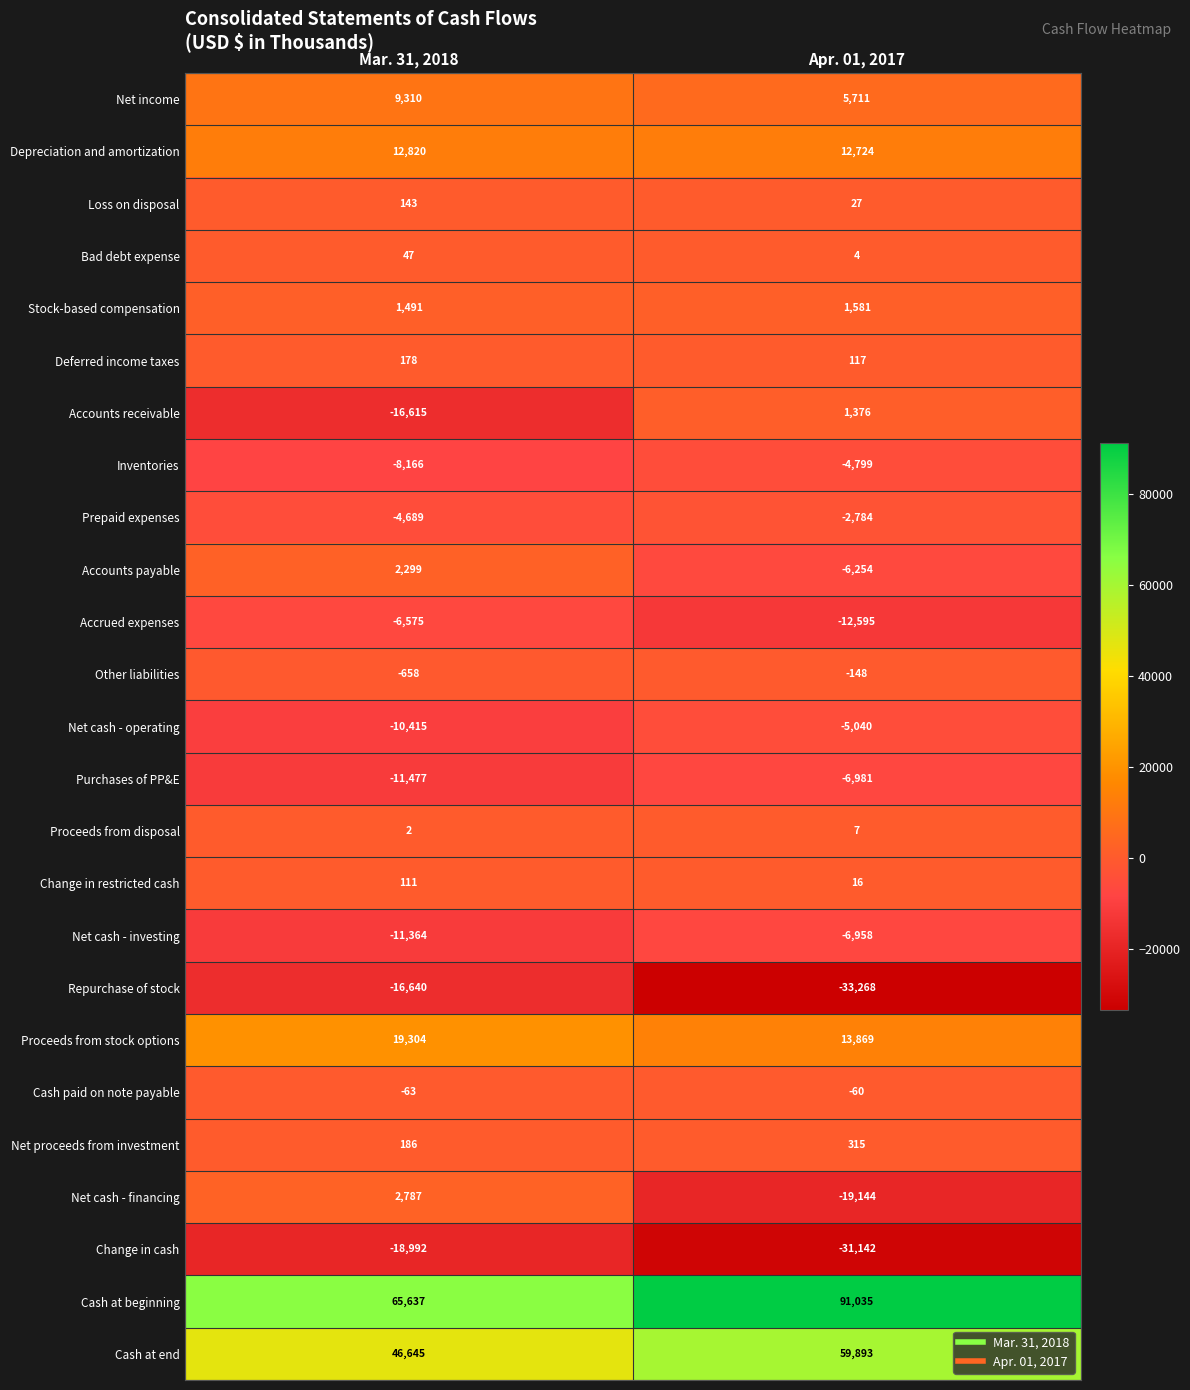

What is the greatest value displayed?

91035